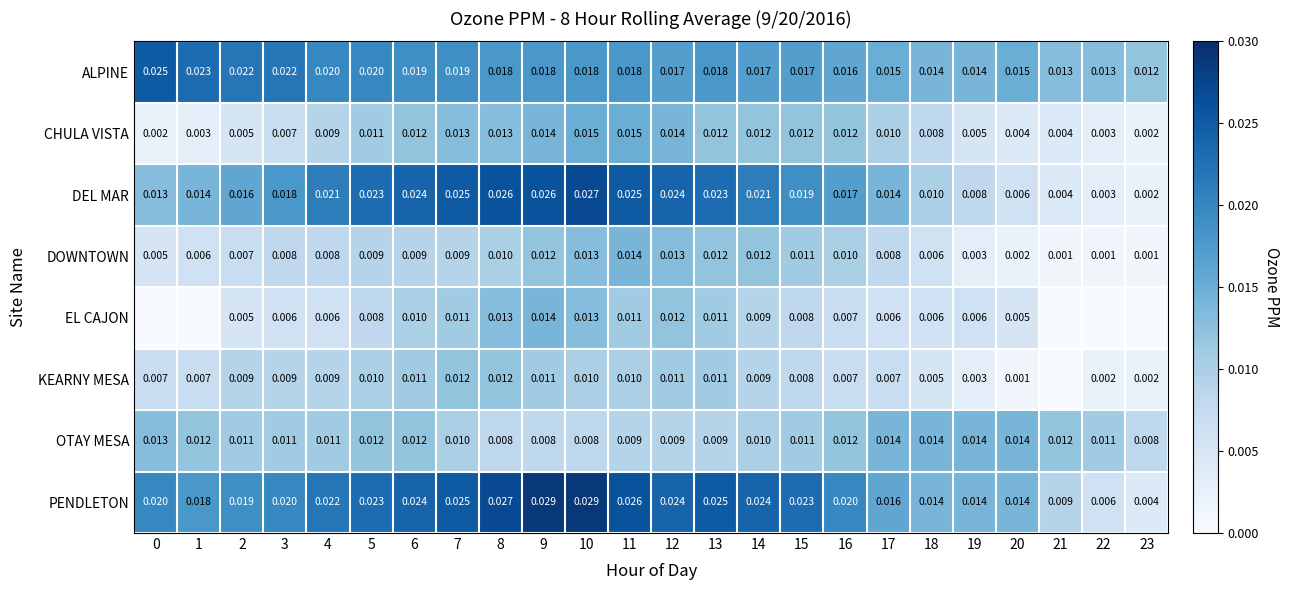

Between 6 and 9, which series saw the biggest shift?

PENDLETON